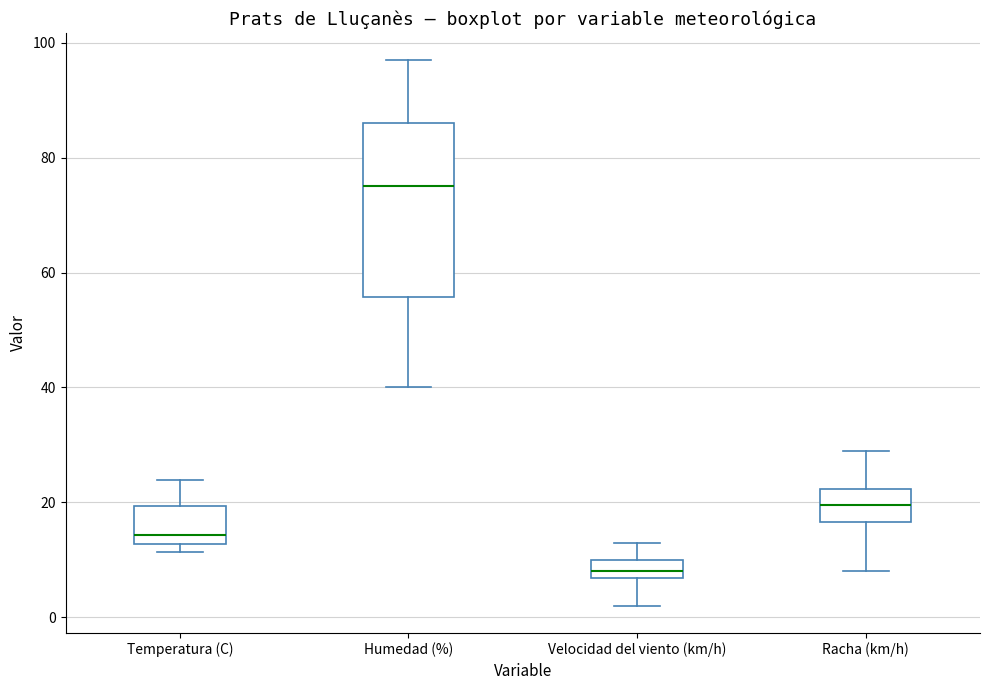

Reading left to right, read every box against the y-axis: the position of its median line, the range the box covers, and the ends of its whiskers. The values are not printed on the chart, so give them approximately, as read against the axis.

Temperatura (C): median 14, box 12 to 20, whiskers 12 (just below the box's lower edge) to 24
Humedad (%): median 76, box 56 to 86, whiskers 40 to 98
Velocidad del viento (km/h): median 8, box 6 to 10, whiskers 2 to 14
Racha (km/h): median 20, box 16 to 22, whiskers 8 to 30